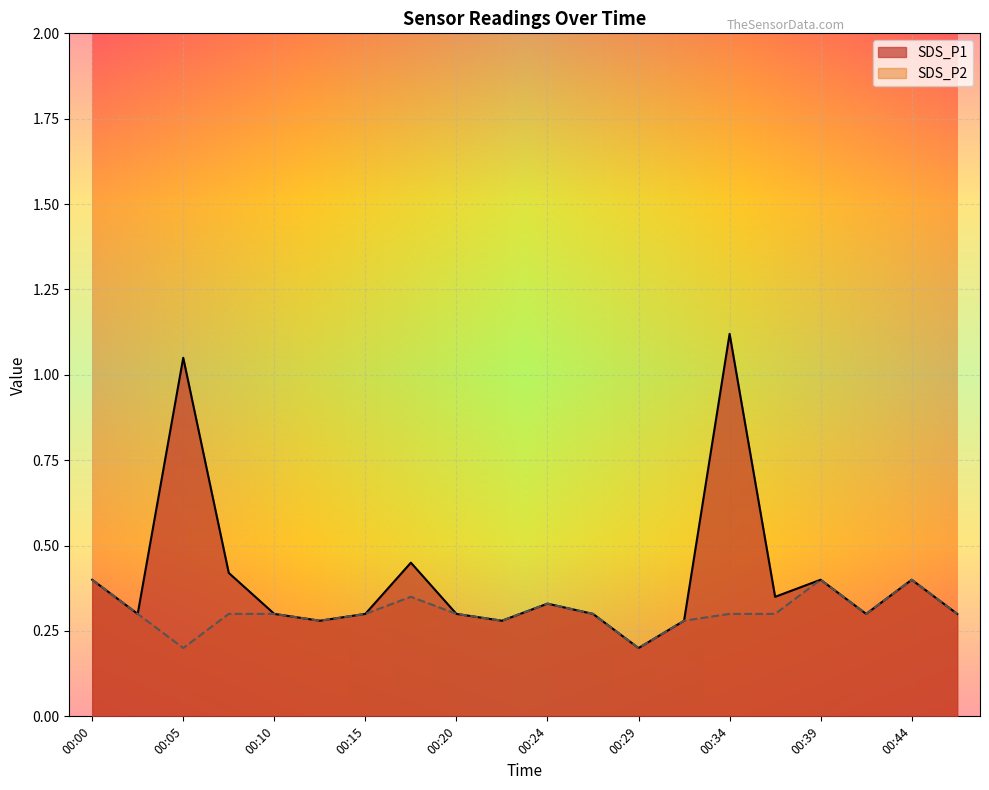

True or false: SDS_P2 and SDS_P1 cross at least once.

False